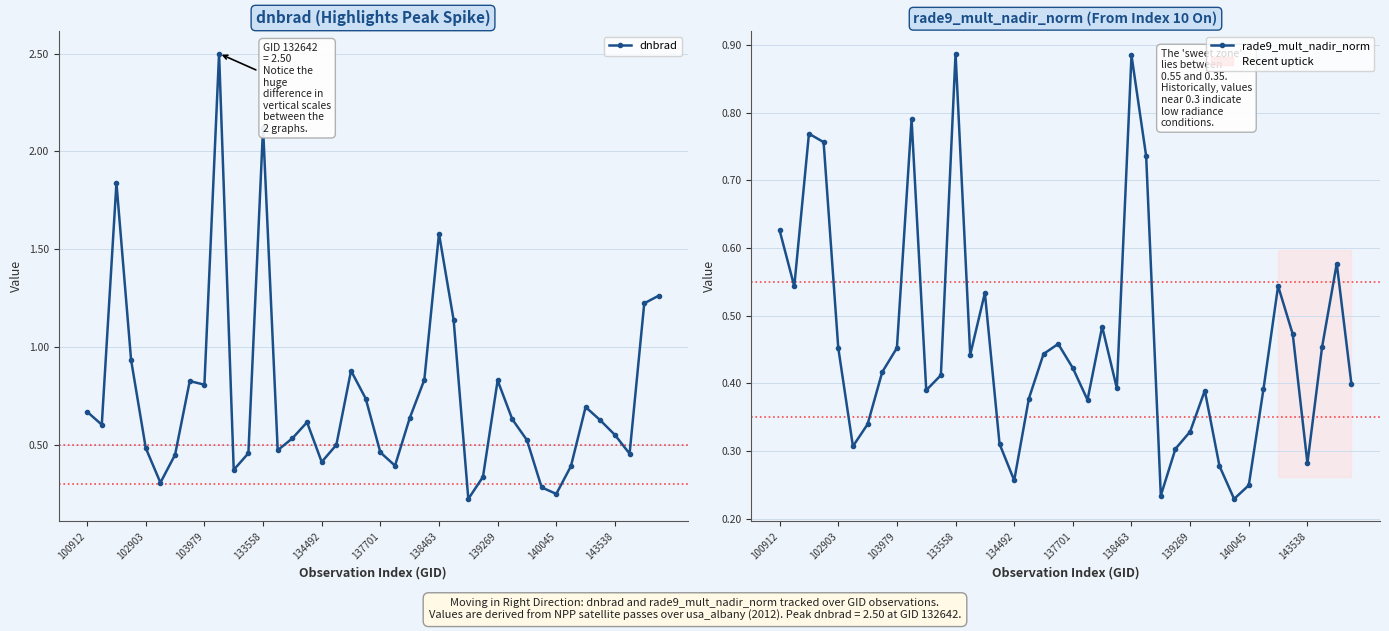

True or false: dnbrad has more than 0 interior local peaks.

True